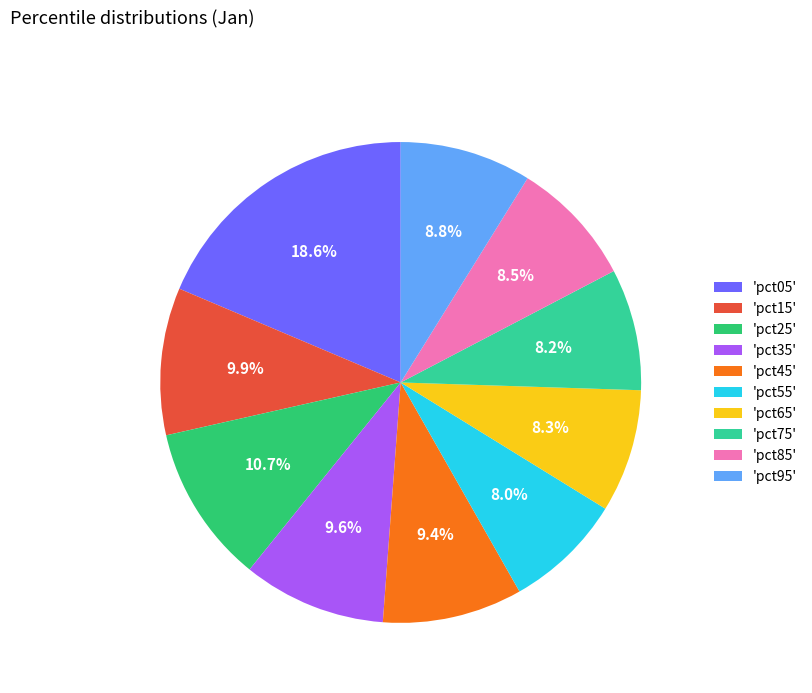

What percentage is NOT represented by 'pct05'?

81.4%